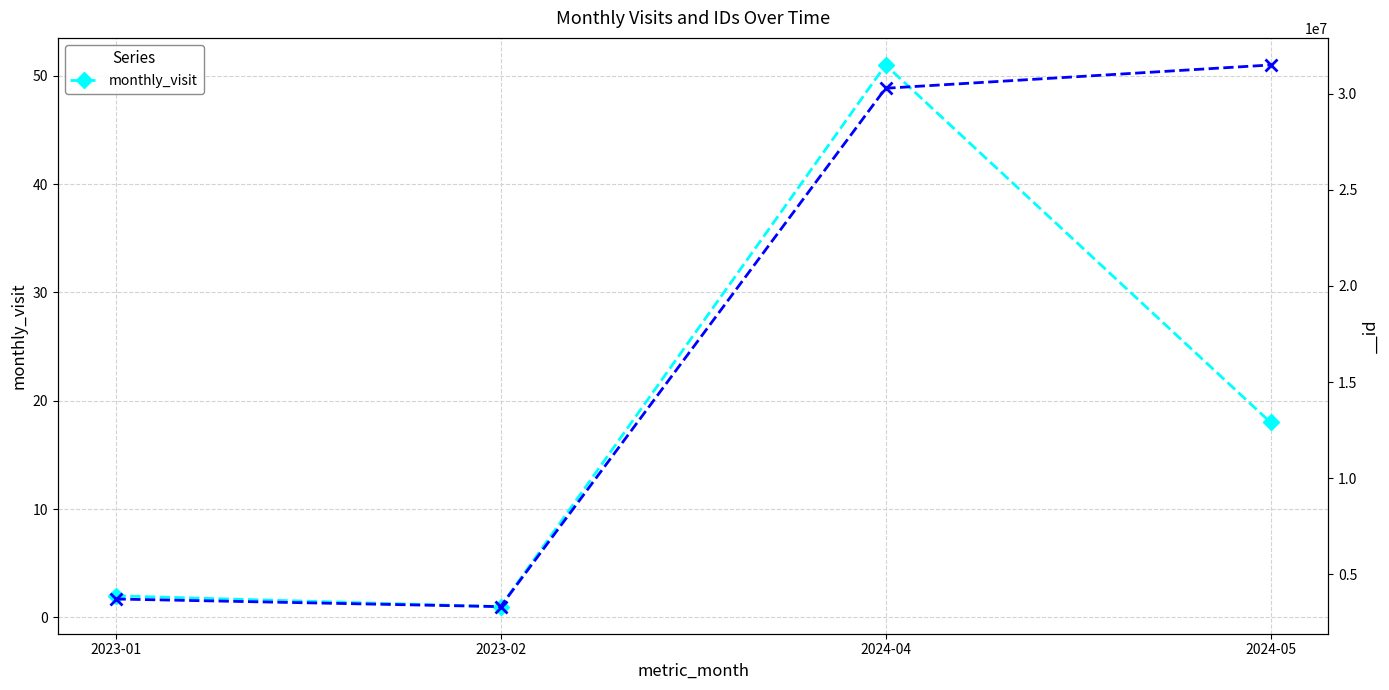

The chart shows a value of 4 at 2024-05. True or false?

False